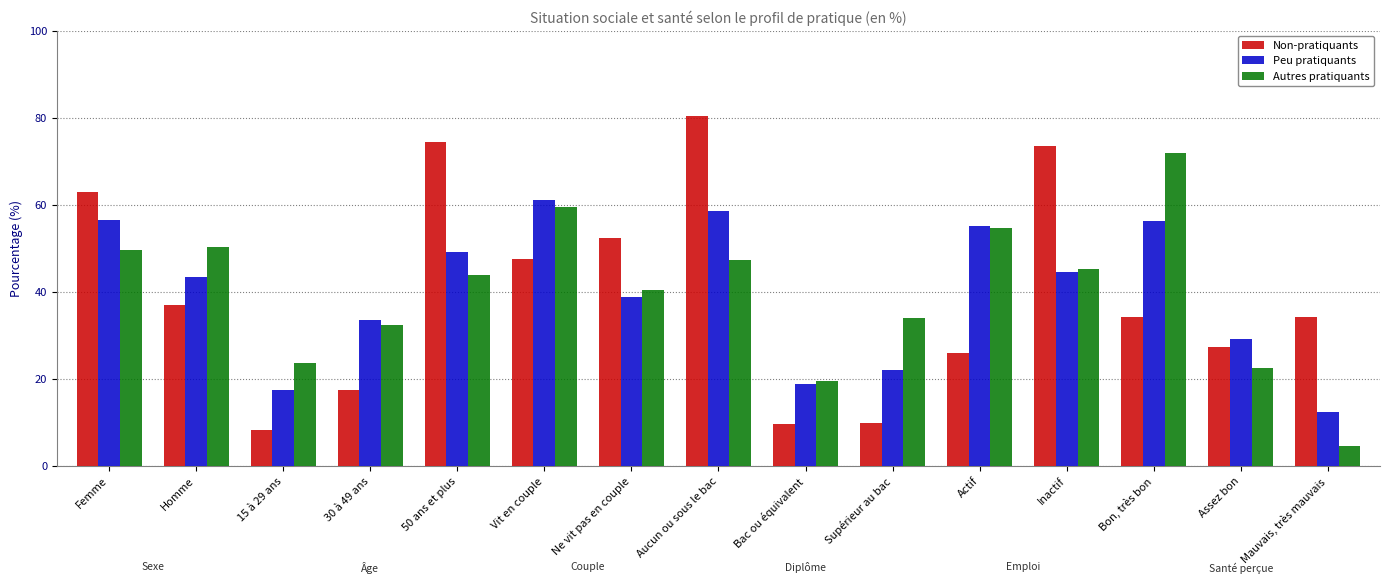

What is the difference between the second highest and second lowest values in the Peu pratiquants series?

41.2